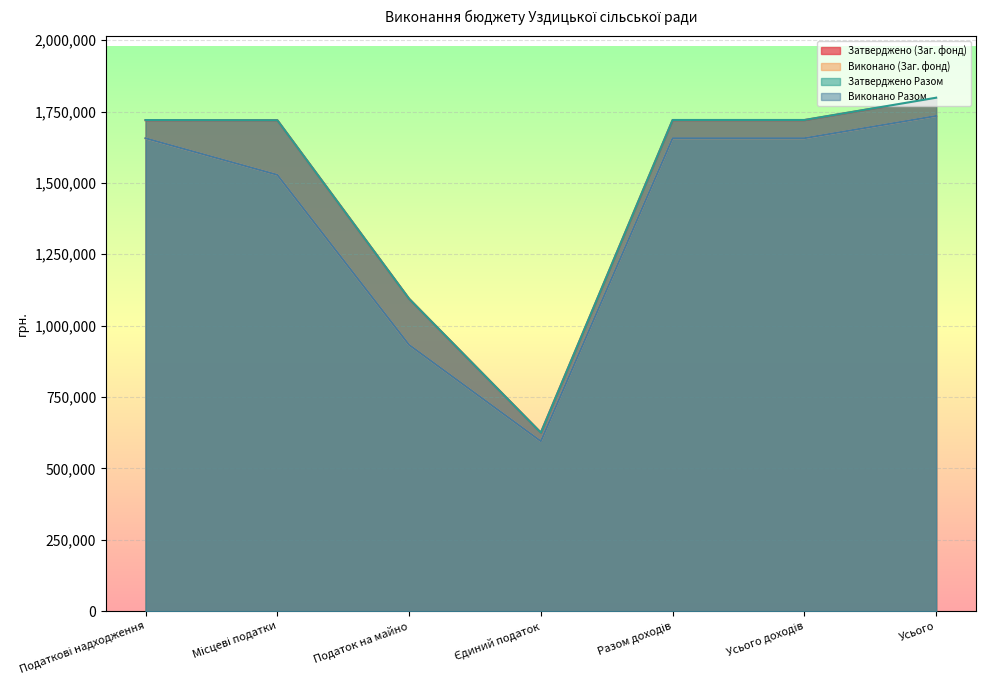

Where is the first local minimum for Затверджено (Заг. фонд)?

Єдиний податок